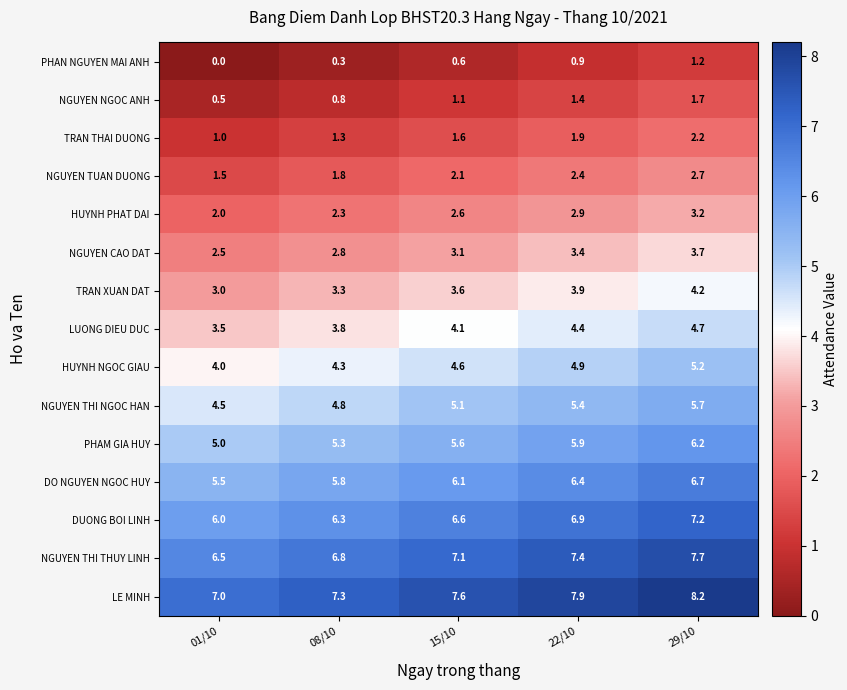

Which category has the highest value in the HUYNH NGOC GIAU series?

29/10